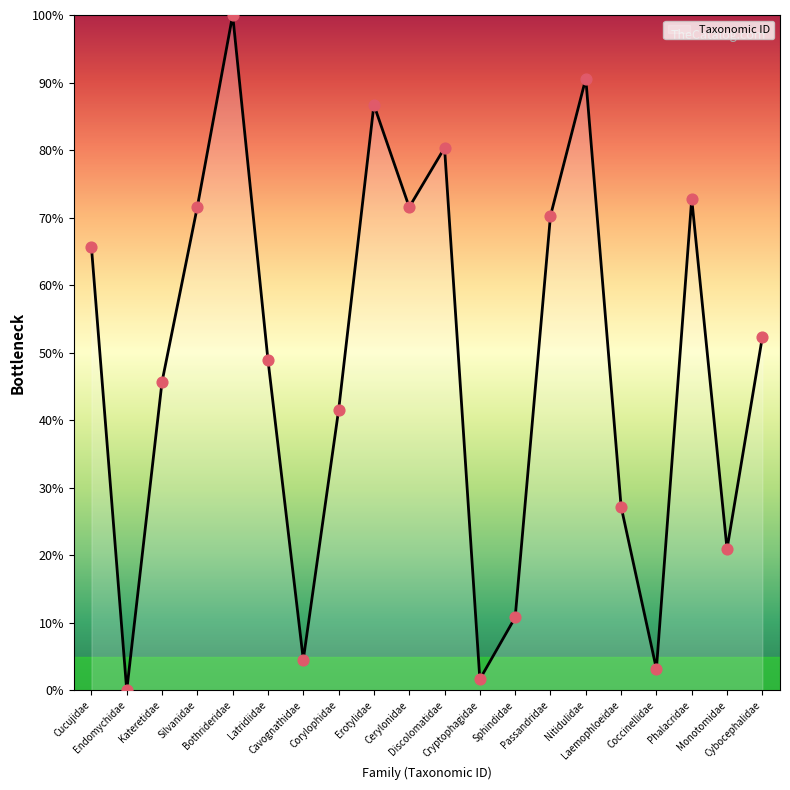

Approximately how many times larger is the value at Laemophloeidae compared to Corylophidae?

0.7